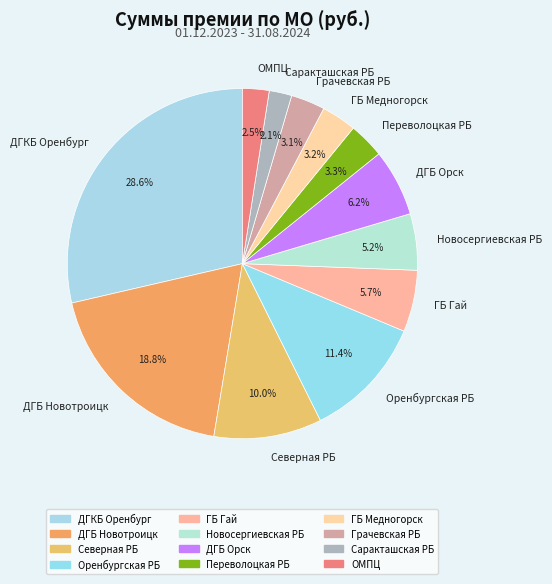

Between ОМПЦ and Грачевская РБ, which is larger?

Грачевская РБ